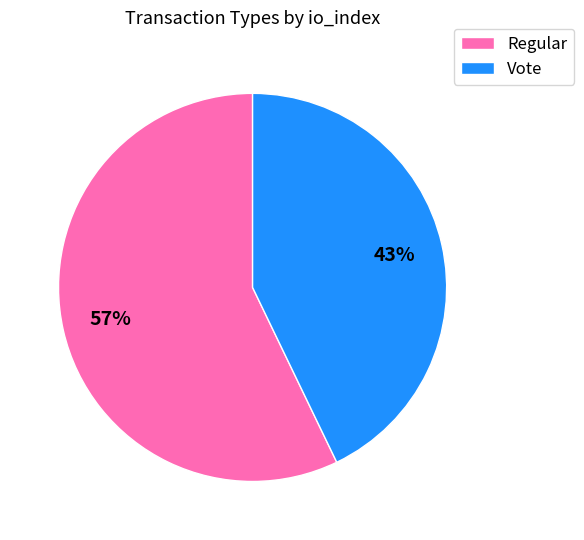

To the nearest percent, what percentage of the pie is Vote?

43%